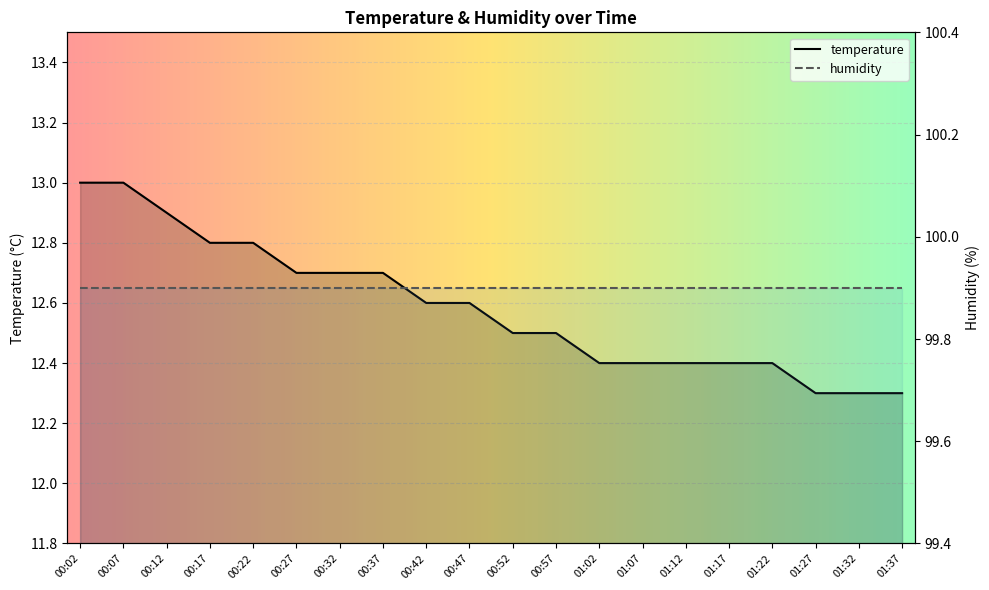

Reading left to right, extract all data points from this chart.

13.0	13.0	12.9	12.8	12.8	12.7	12.7	12.7	12.6	12.6	12.5	12.5	12.4	12.4	12.4	12.4	12.4	12.3	12.3	12.3